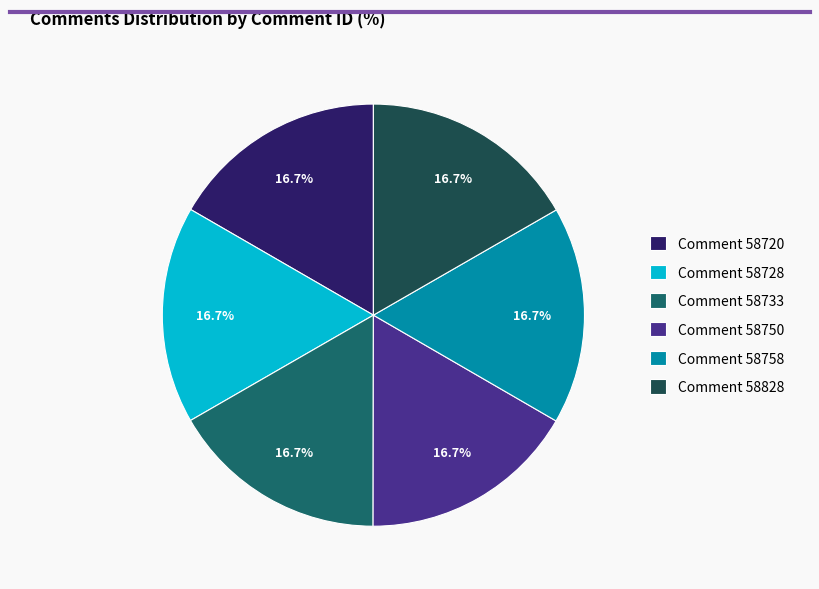

Approximately how many times larger is the value at Comment 58733 compared to Comment 58720?

1.0